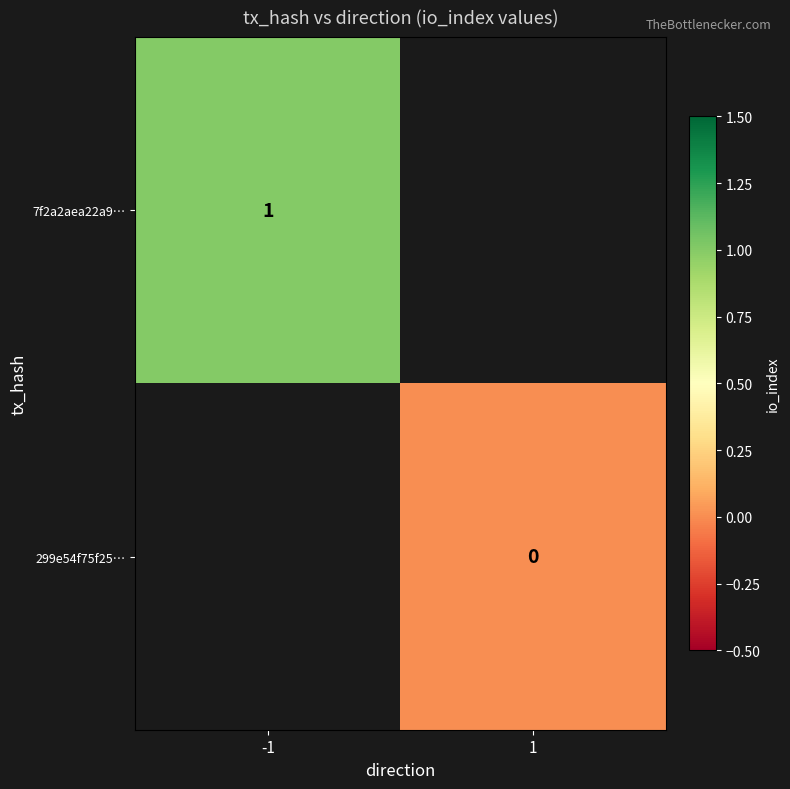

Is the value of 299e54f75f25… at 1 greater than the value of 7f2a2aea22a9… at -1?

No